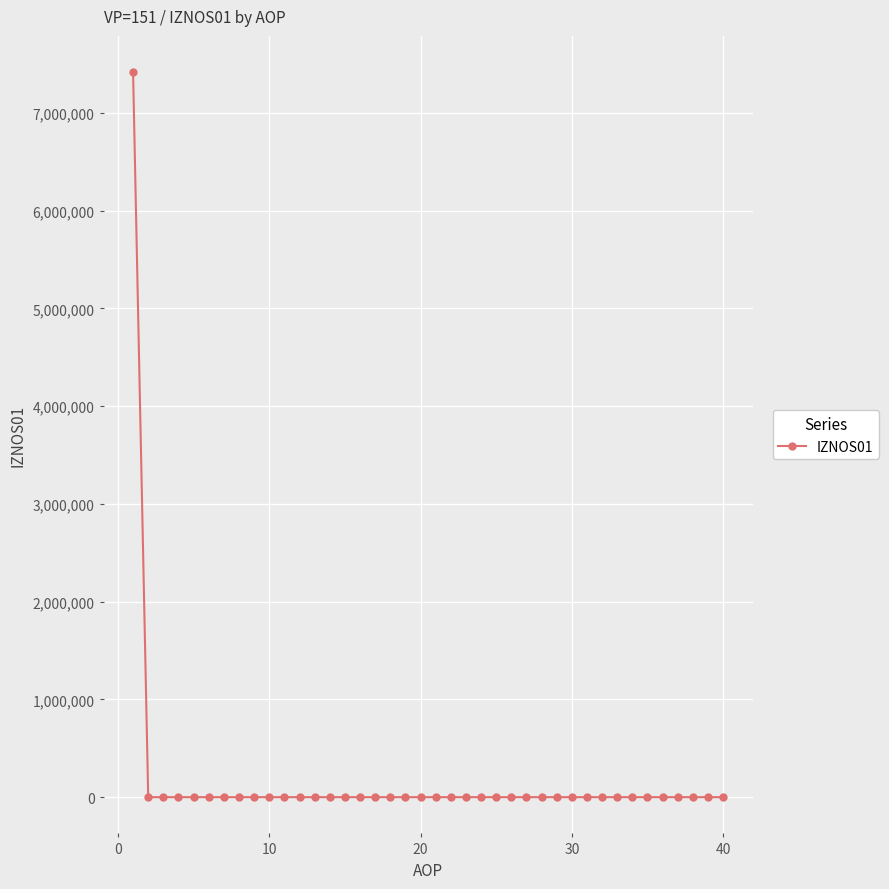

What is the difference between the maximum and minimum values?

7418098.0